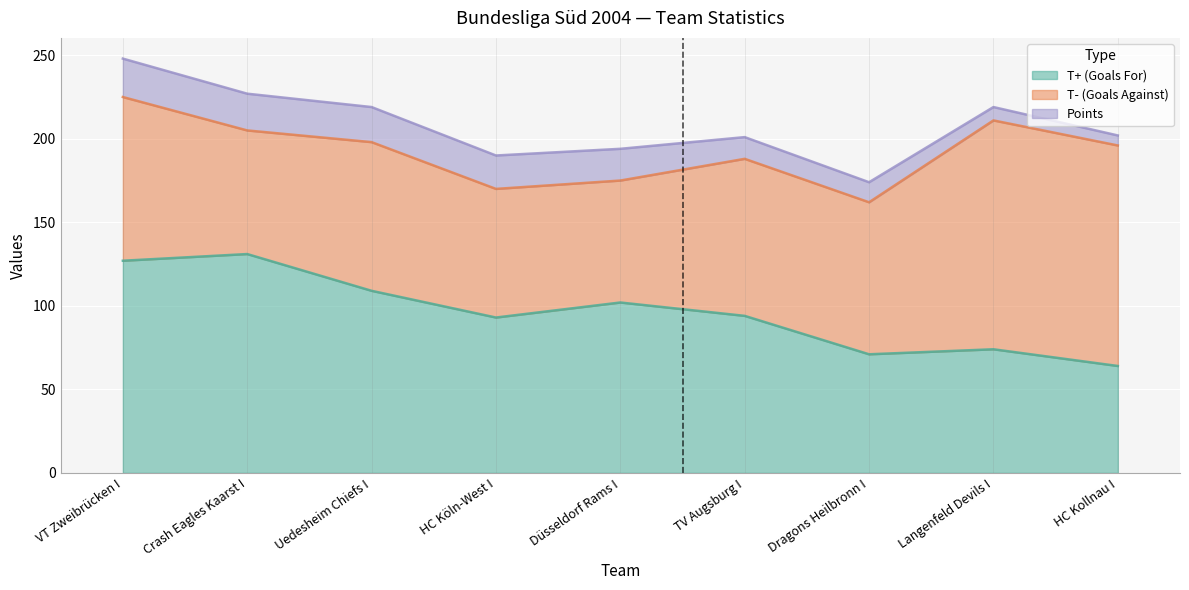

Reading right to left, extract all data points from this chart.

T+ (Goals For): 64	74	71	94	102	93	109	131	127
T- (Goals Against): 132	137	91	94	73	77	89	74	98
Points: 6	8	12	13	19	20	21	22	23